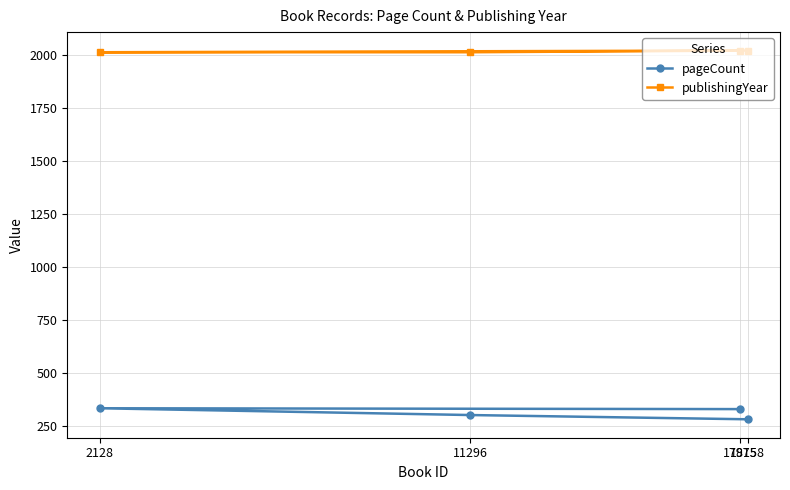

What is the difference between the highest and lowest values at 17975?

1690